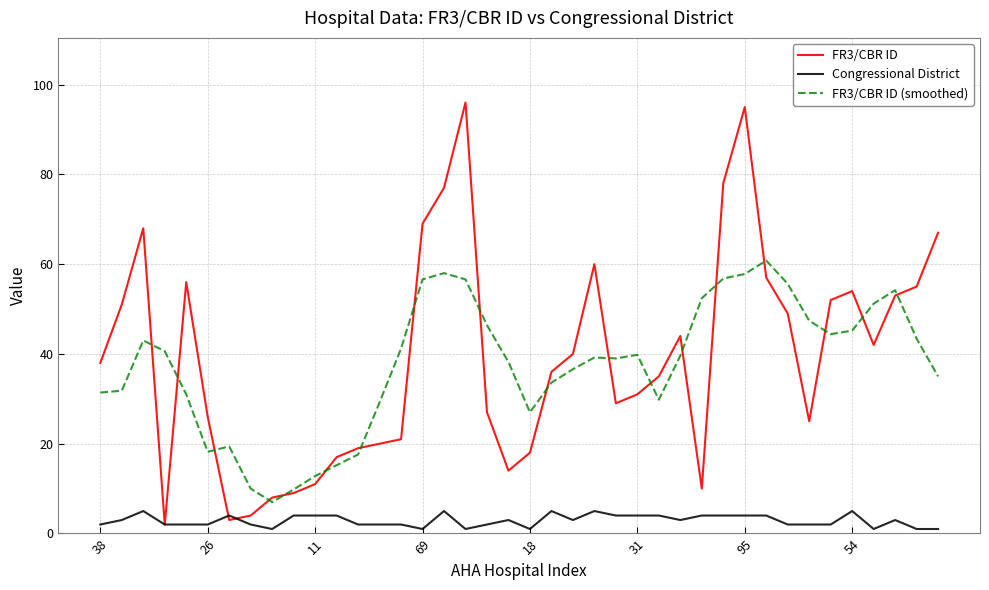

What are all the series names shown in the legend?

FR3/CBR ID, Congressional District, FR3/CBR ID (smoothed)